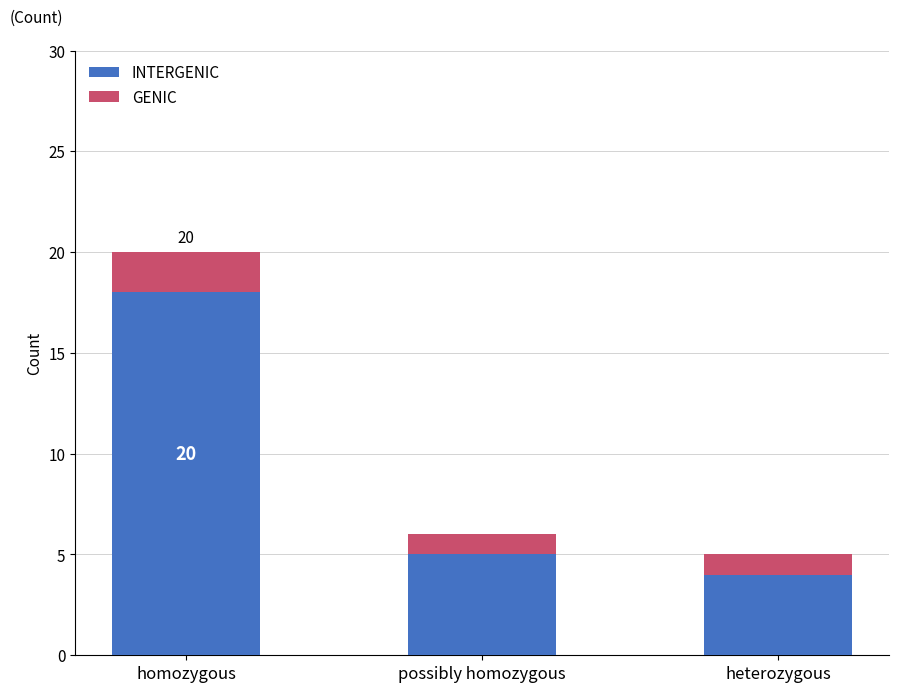

At which category is the sum across all series the highest?

homozygous